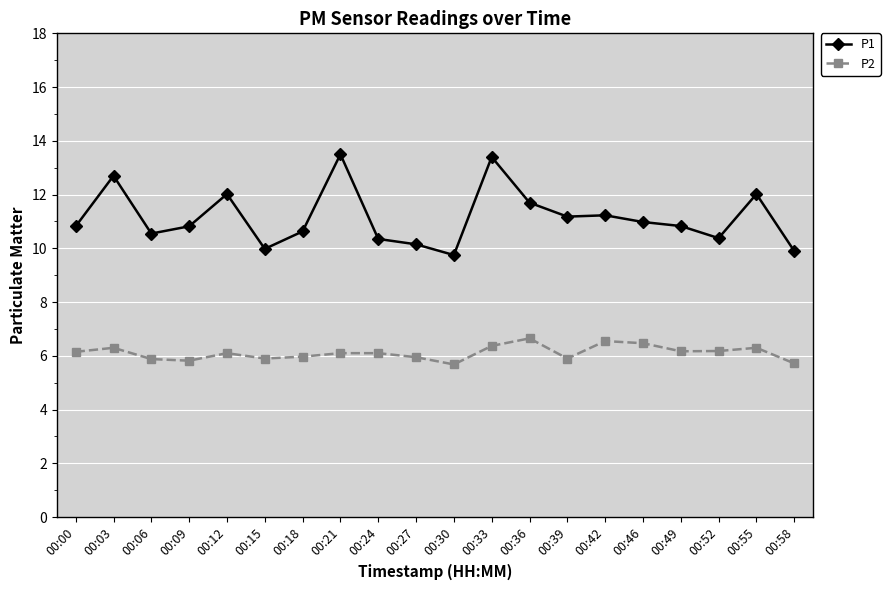

What is the highest value of the P1 series?

13.5